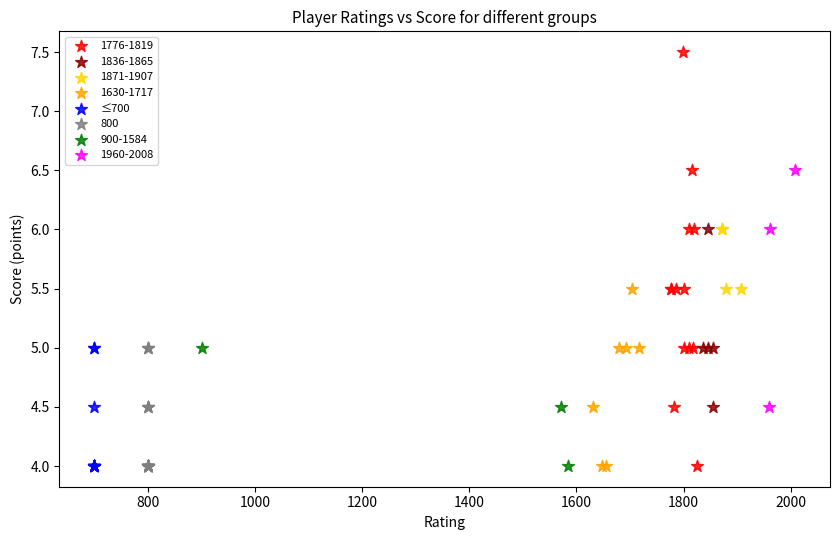

Which series contains the highest Y value?

1776-1819